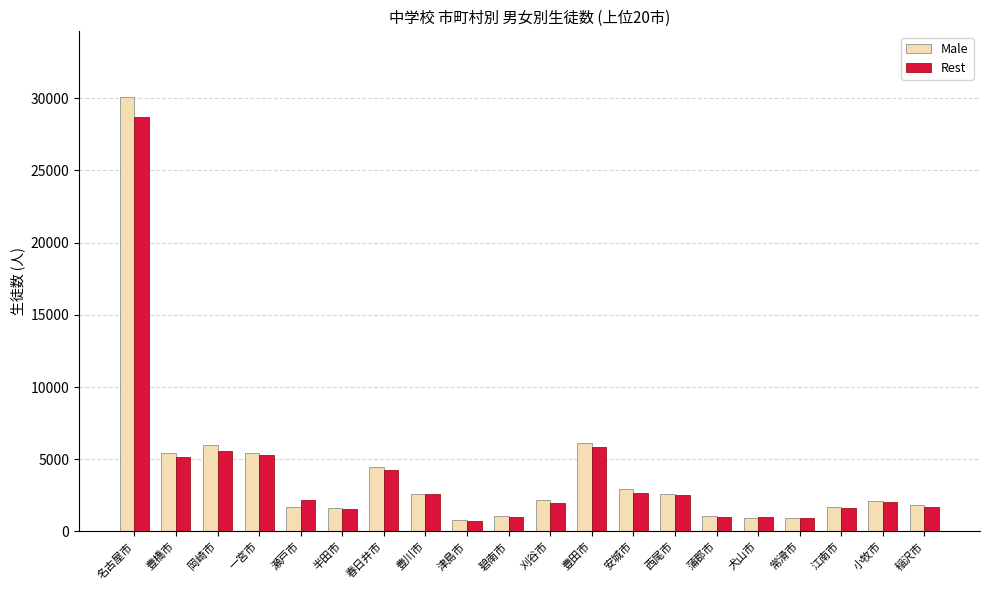

What is the sum of the Male values at 豊川市 and 小牧市?

4721